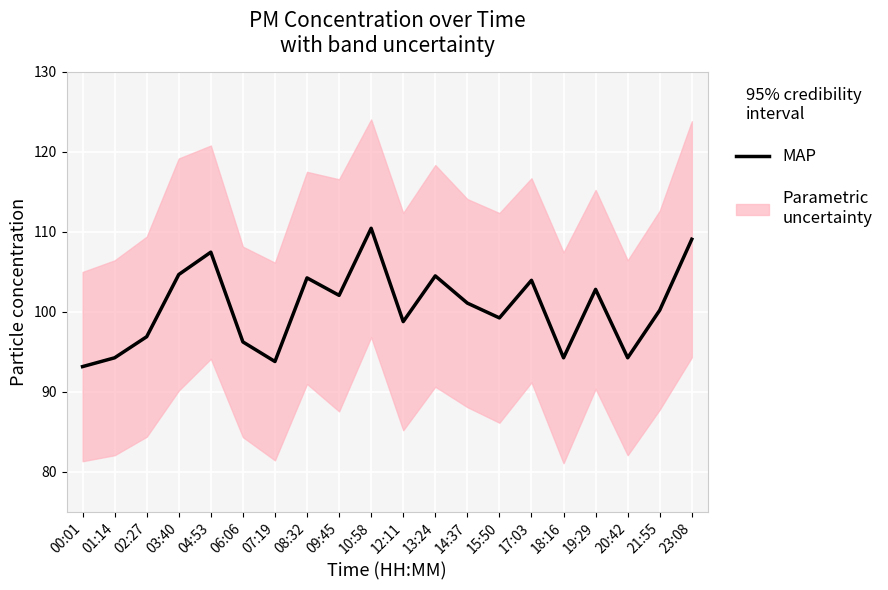

The value at 15:50 is 99.2. True or false?

True